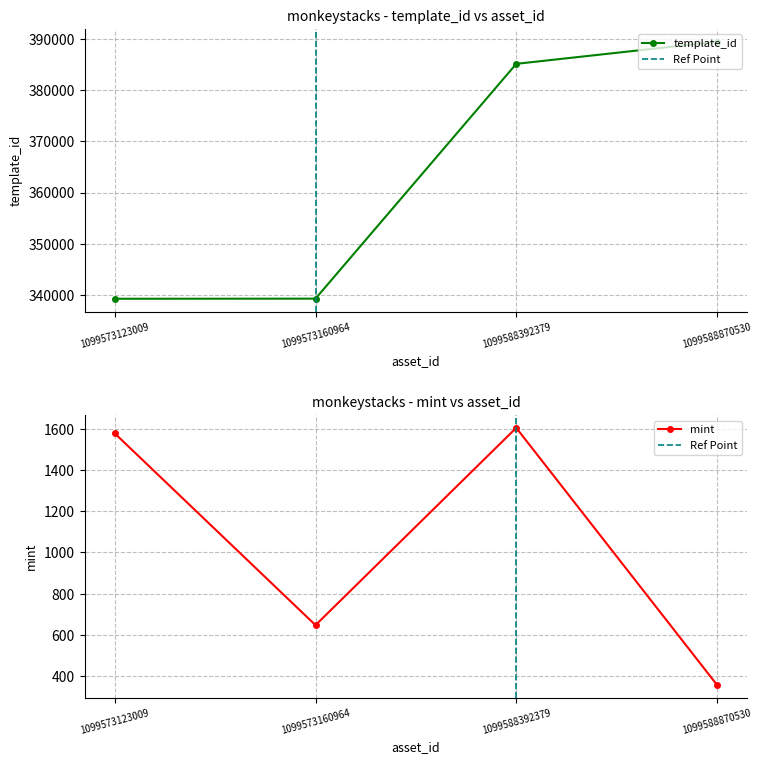

Reading right to left, list all the values displayed in this chart.

template_id: 389482	385161	339248	339228
mint: 357	1605	647	1578